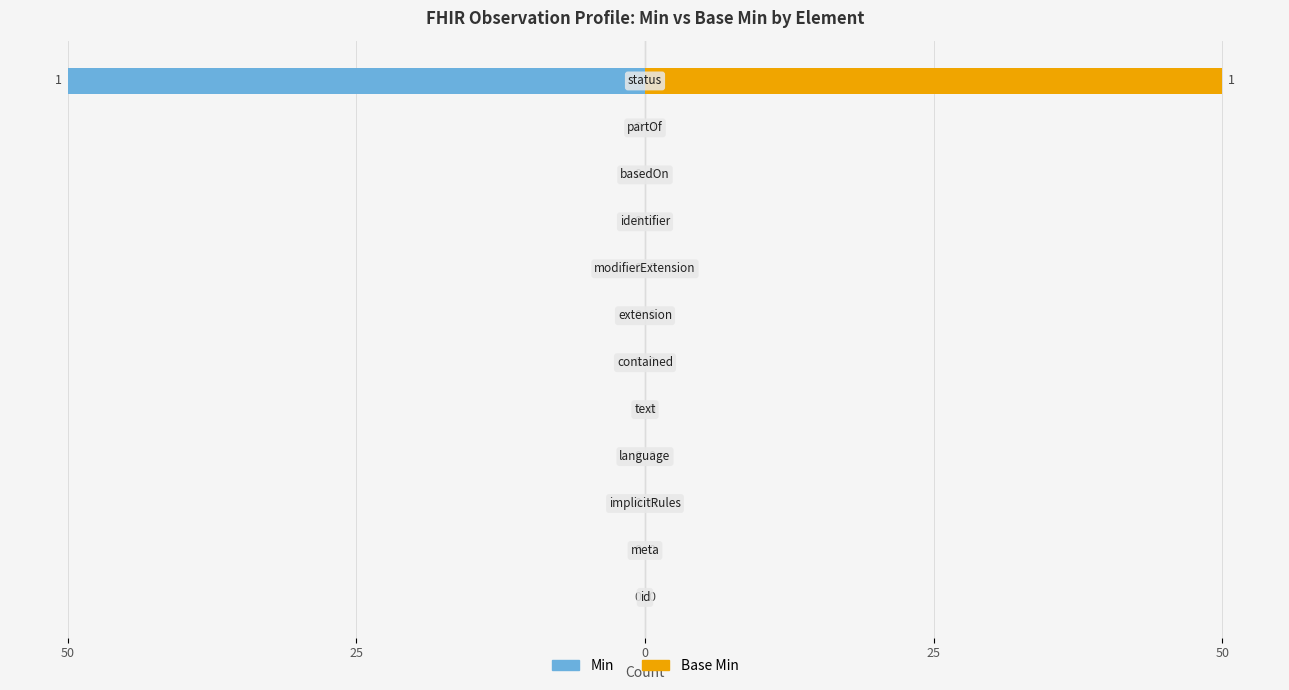

Which series changed the most between Observation.language and Observation.status?

Min